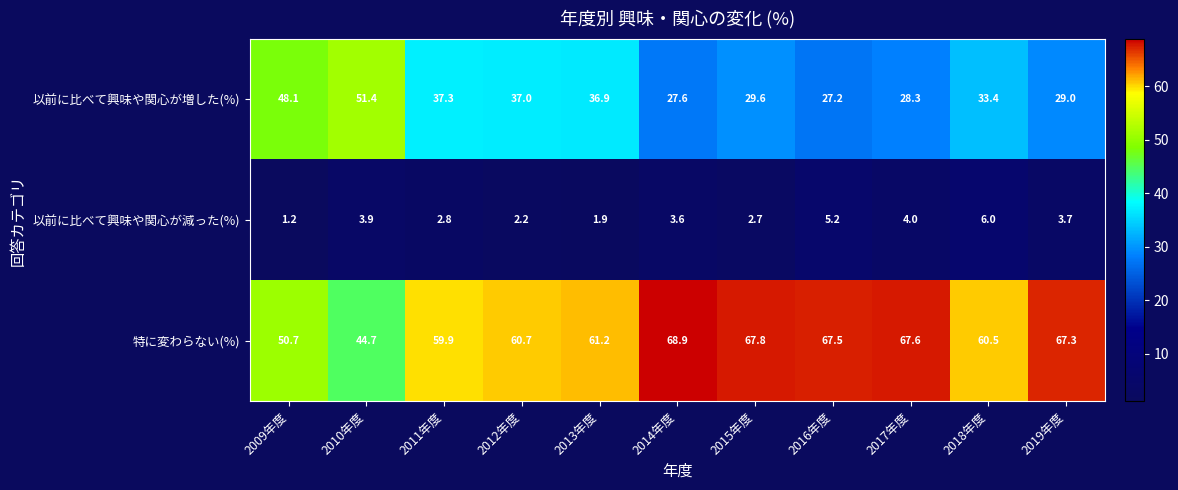

What is the difference between the 以前に比べて興味や関心が増した(%) values at 2012年度 and 2017年度?

8.7